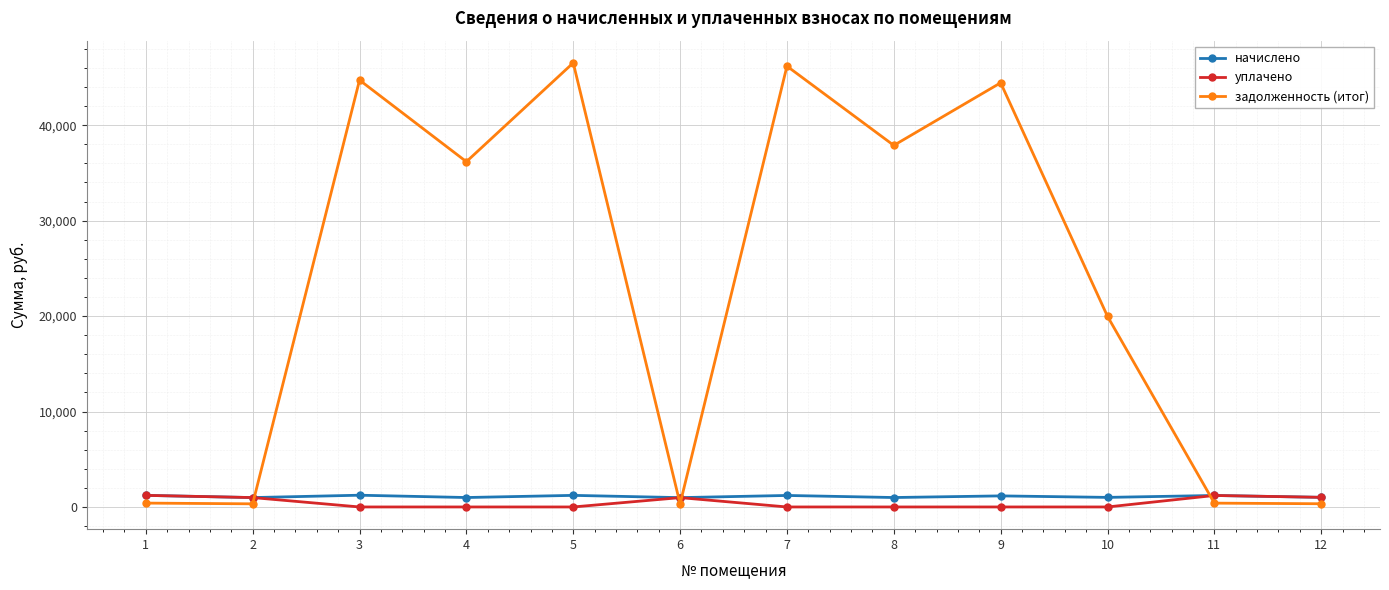

Which series has the largest range (max minus min)?

задолженность (итог)